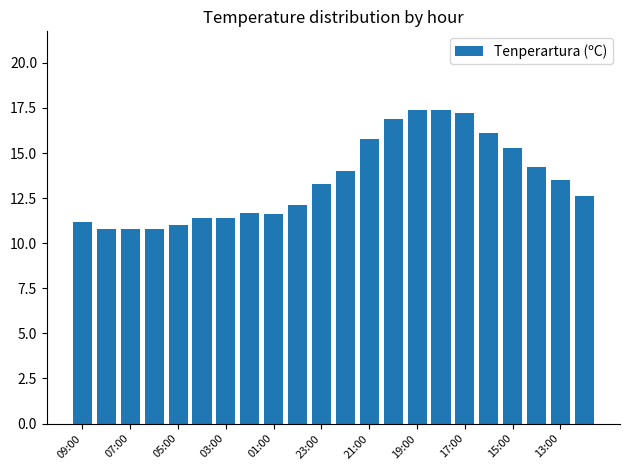

Reading left to right, what are all the values shown in this chart?

11.2	10.8	10.8	10.8	11.0	11.4	11.4	11.7	11.6	12.1	13.3	14.0	15.8	16.9	17.4	17.4	17.2	16.1	15.3	14.2	13.5	12.6